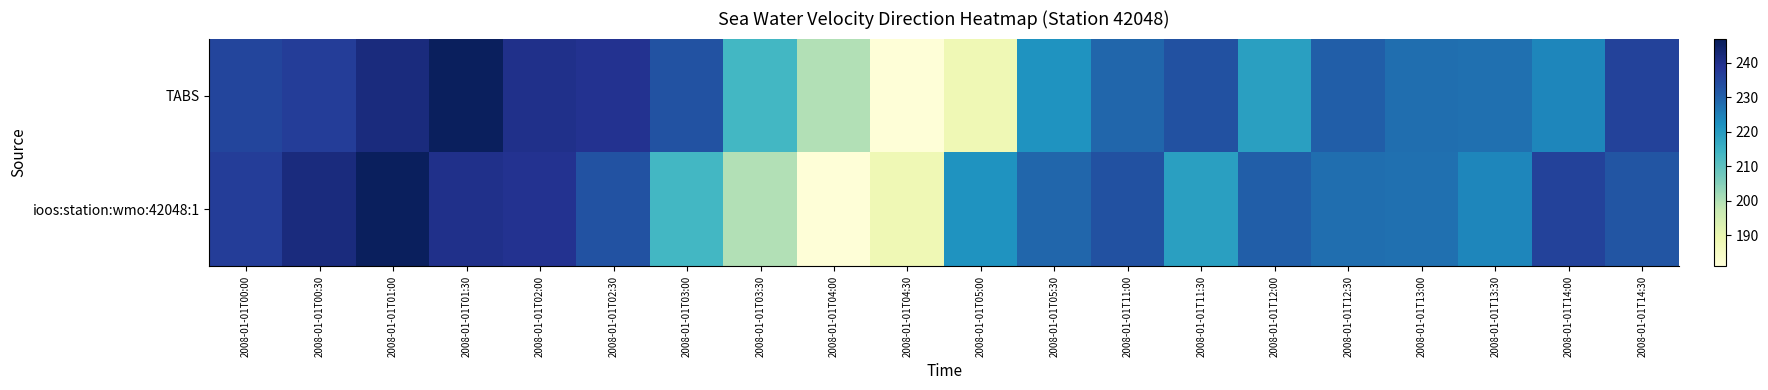

Which label corresponds to the smallest value in the chart?

2008-01-01T04:30